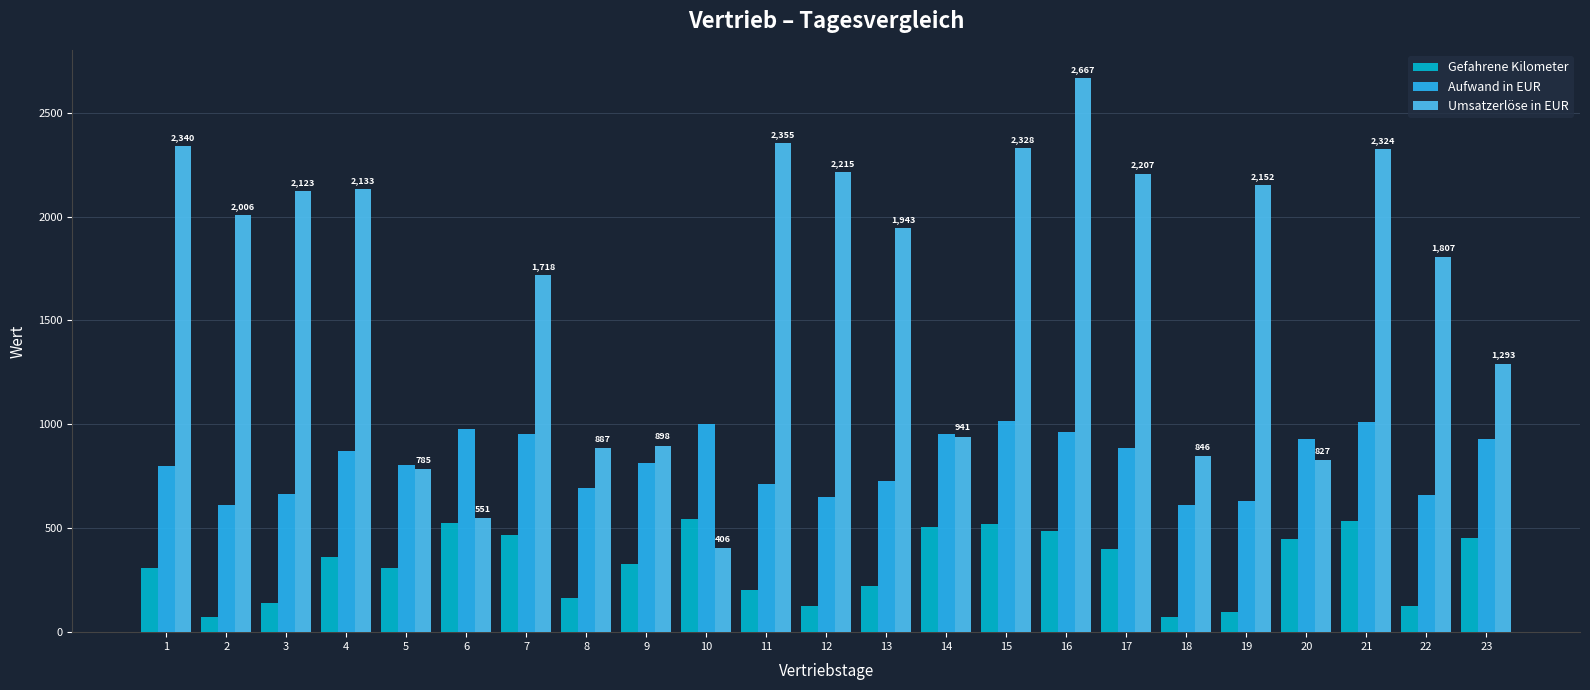

The Gefahrene Kilometer series shows 255.7 at 8. True or false?

False